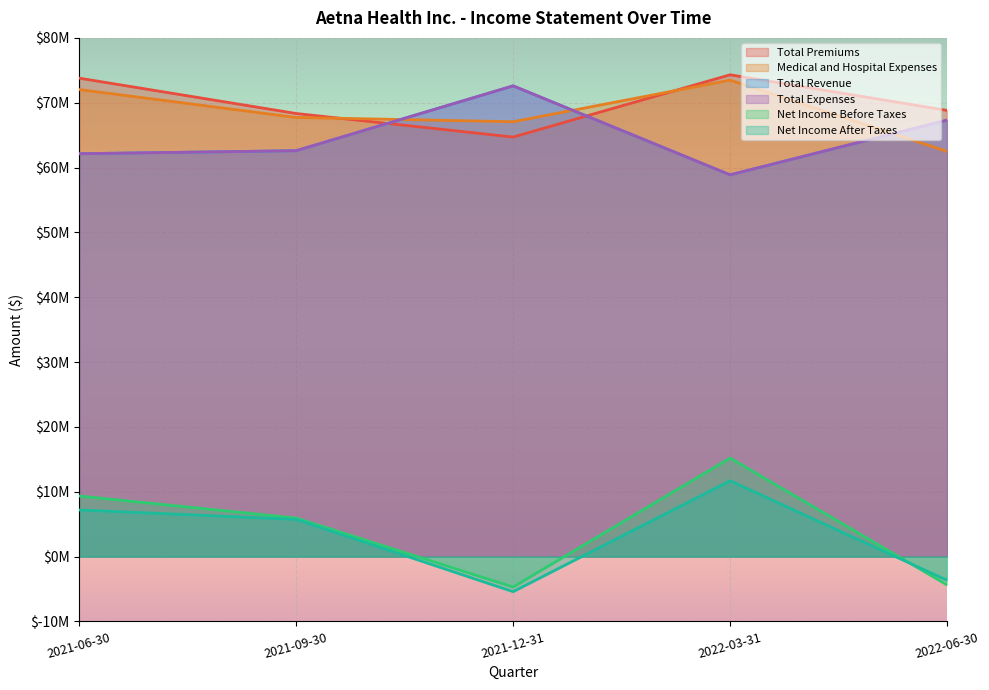

How many values in the Total Revenue series exceed 62600508?

2